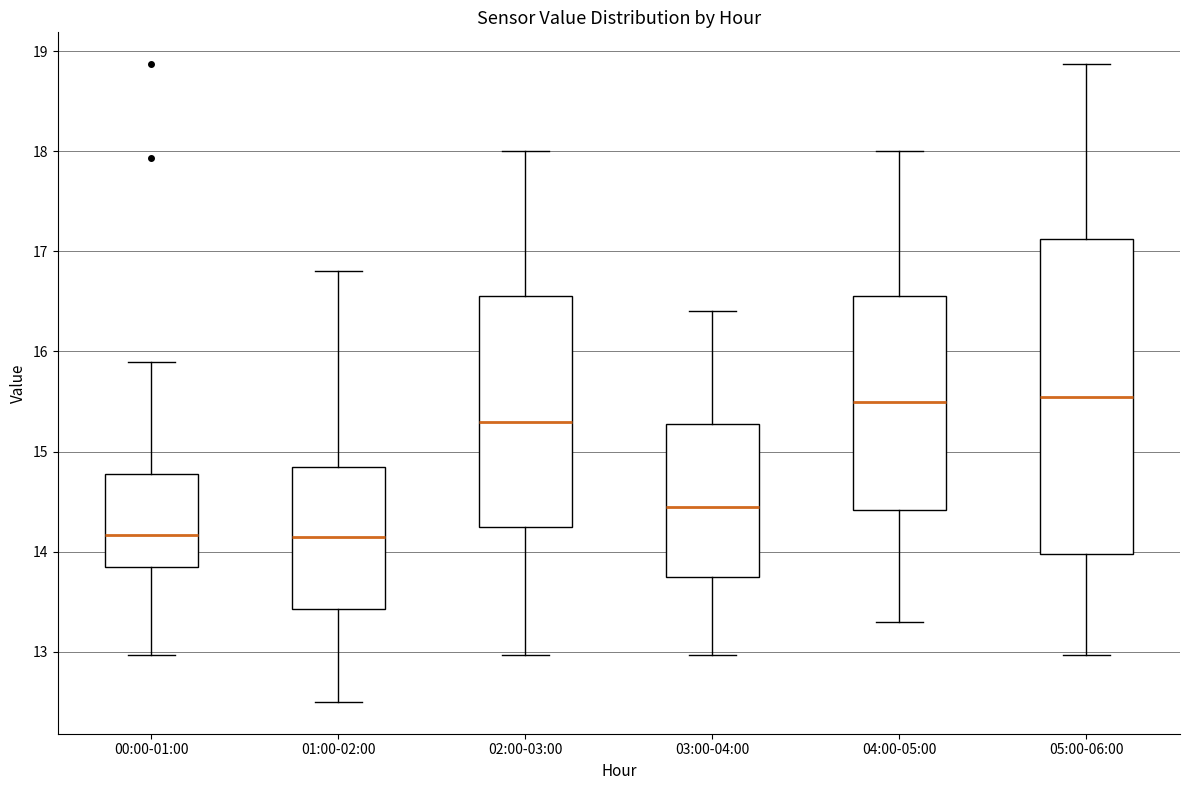

Reading left to right, transcribe this box plot: for each box, give where its median line is, the range the box spans, and where its two whiskers end, as read against the y-axis. The values are not printed on the chart, so give them approximately, as read against the axis.

00:00-01:00: median 14.2, box 13.8 to 14.8, whiskers 13.0 to 15.9
01:00-02:00: median 14.2, box 13.4 to 14.9, whiskers 12.5 to 16.8
02:00-03:00: median 15.3, box 14.3 to 16.6, whiskers 13.0 to 18.0
03:00-04:00: median 14.5, box 13.8 to 15.3, whiskers 13.0 to 16.4
04:00-05:00: median 15.5, box 14.4 to 16.6, whiskers 13.3 to 18.0
05:00-06:00: median 15.6, box 14.0 to 17.1, whiskers 13.0 to 18.9